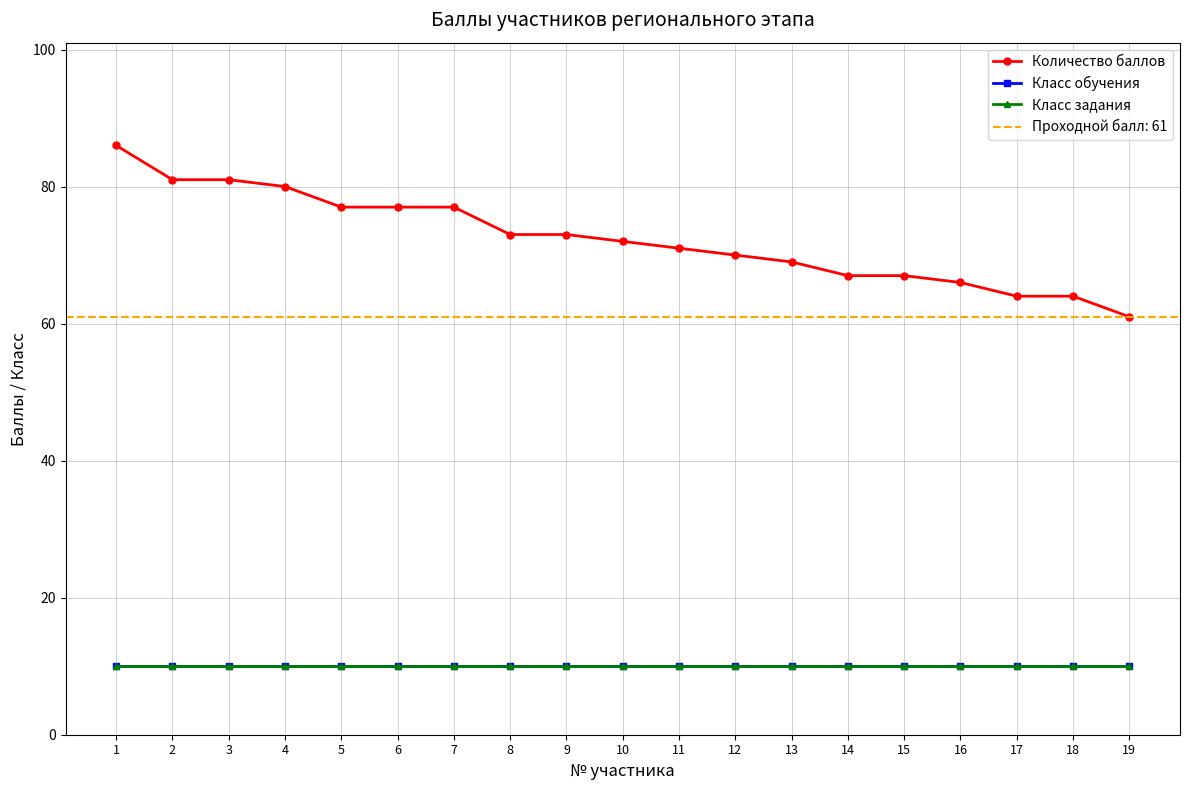

What is the value of the Класс задания point at the 11th from the left?

10